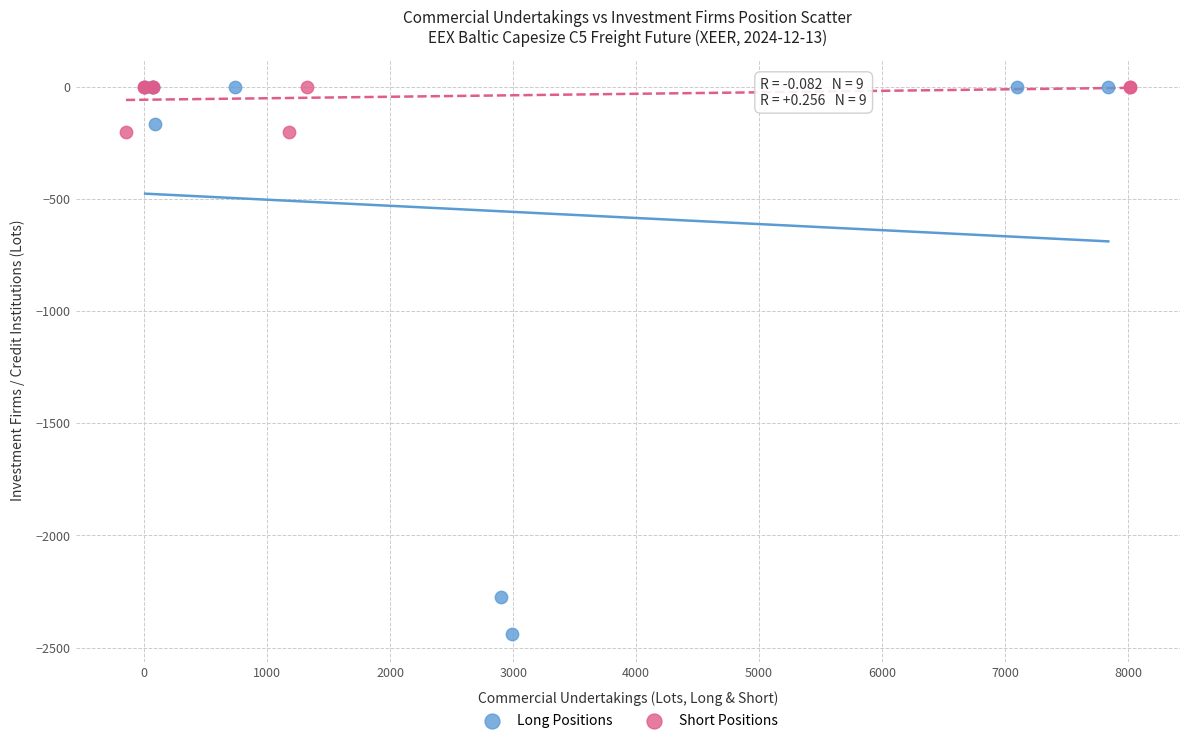

Which series reaches the minimum Y coordinate?

Long Positions